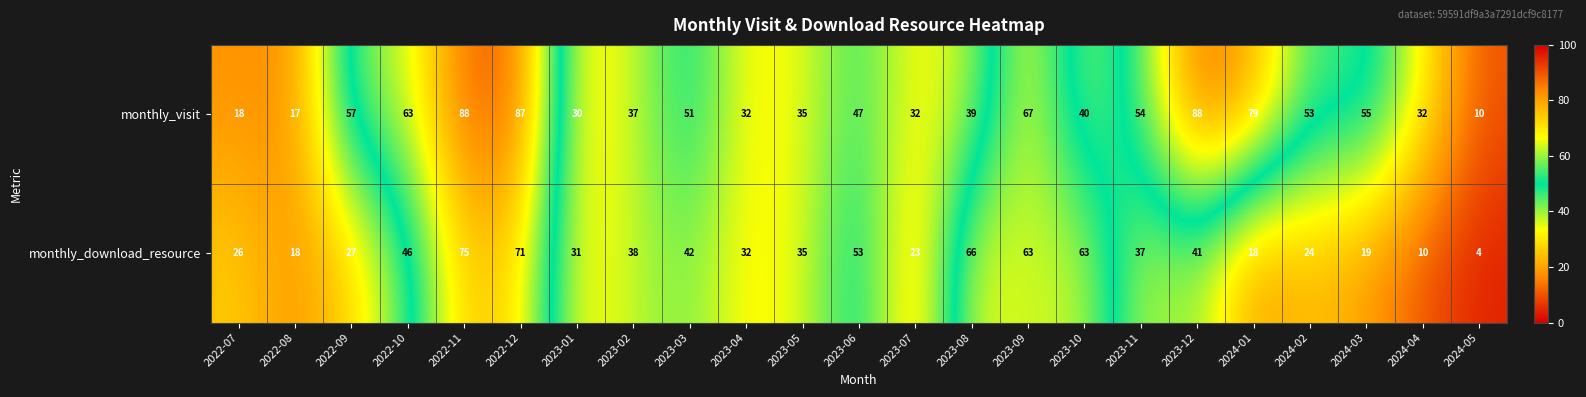

What is the greatest value displayed?

88